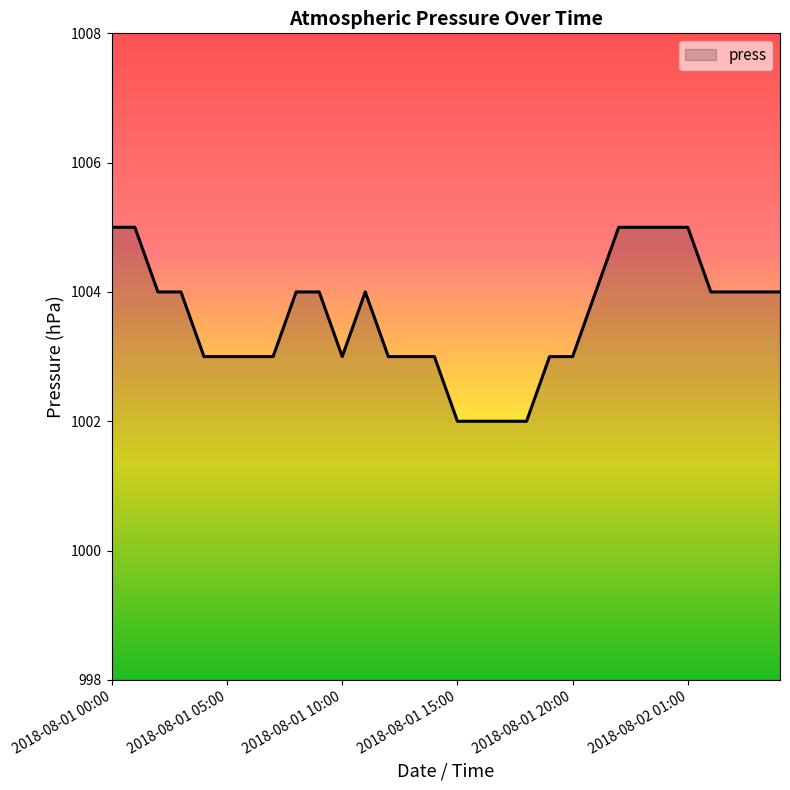

What is the sum of all values?

30108